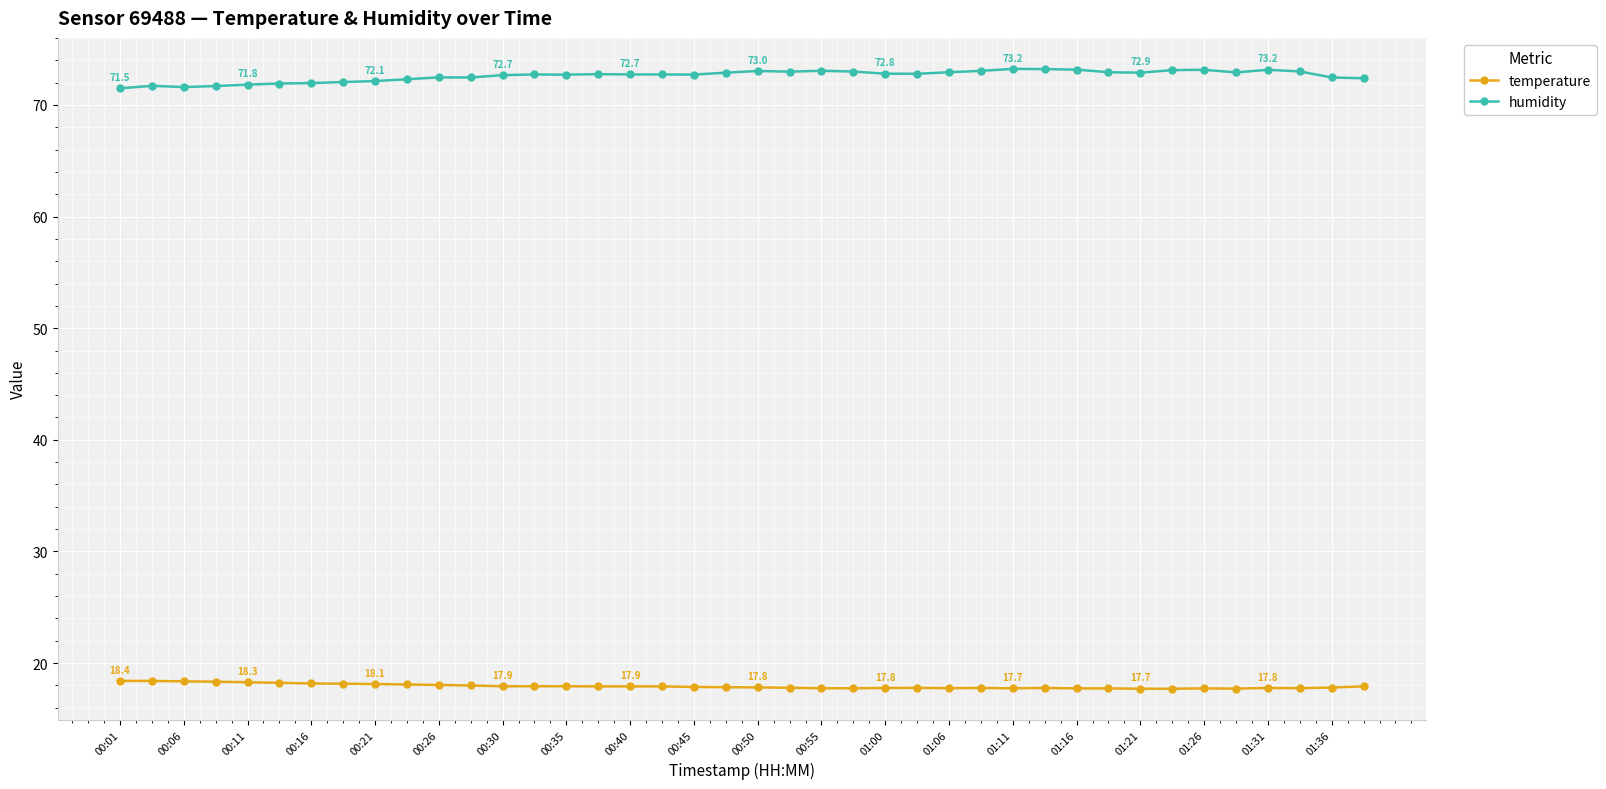

How many distinct data groups are displayed?

2